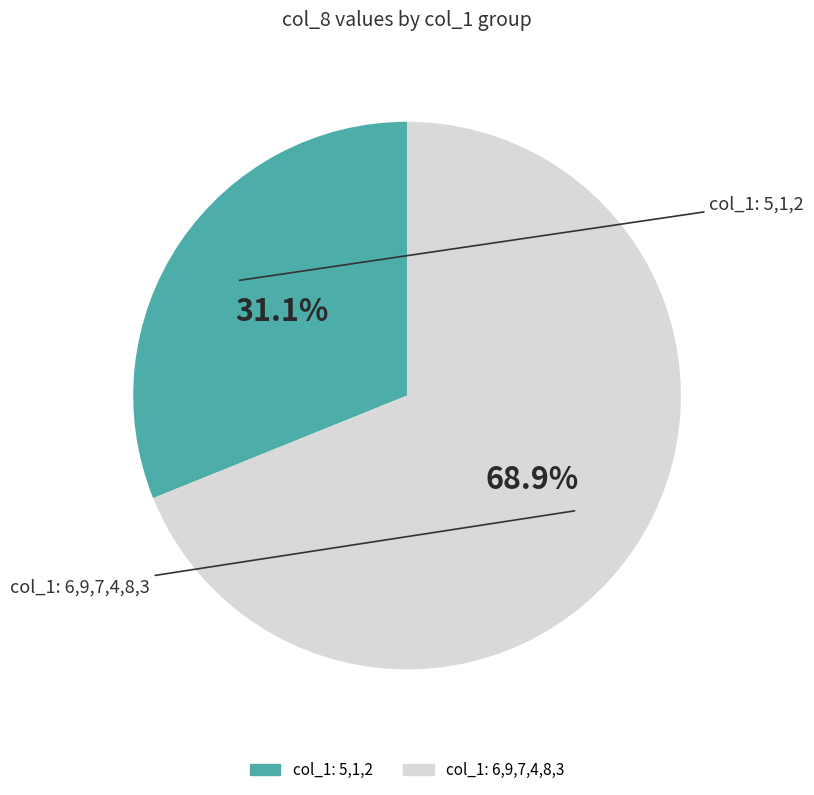

Is there any slice that represents more than half of the pie?

Yes